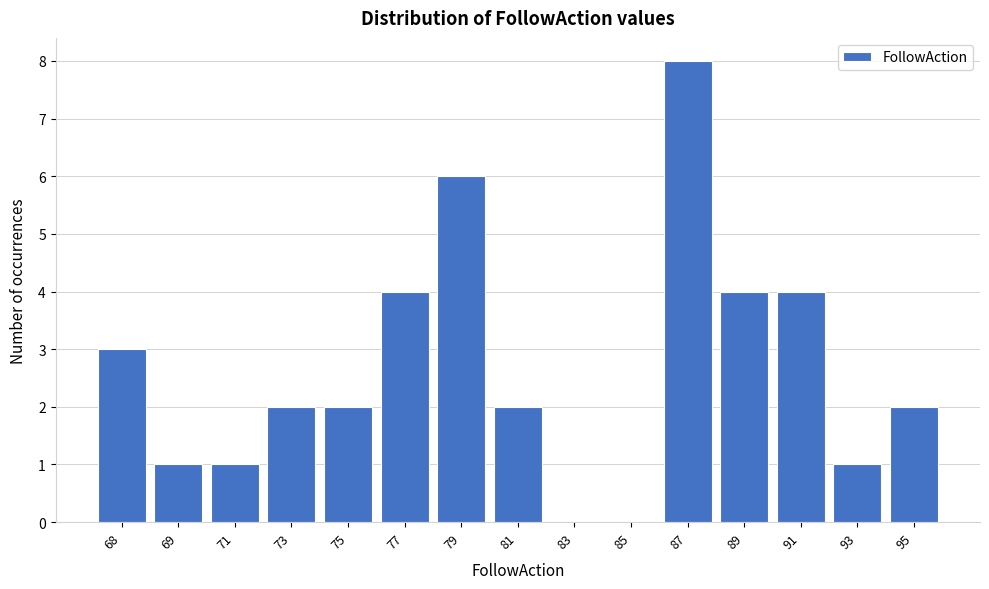

Reading right to left, what are all the values shown in this chart?

95=2	93=1	91=4	89=4	87=8	85=0	83=0	81=2	79=6	77=4	75=2	73=2	71=1	69=1	68=3